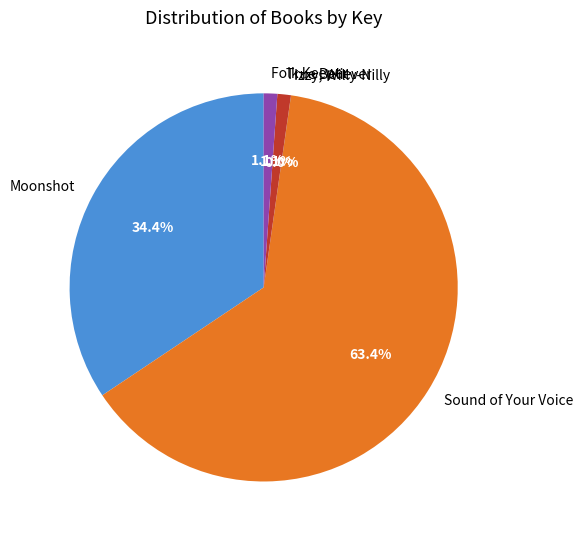

Which category has the biggest portion of the pie?

Sound of Your Voice